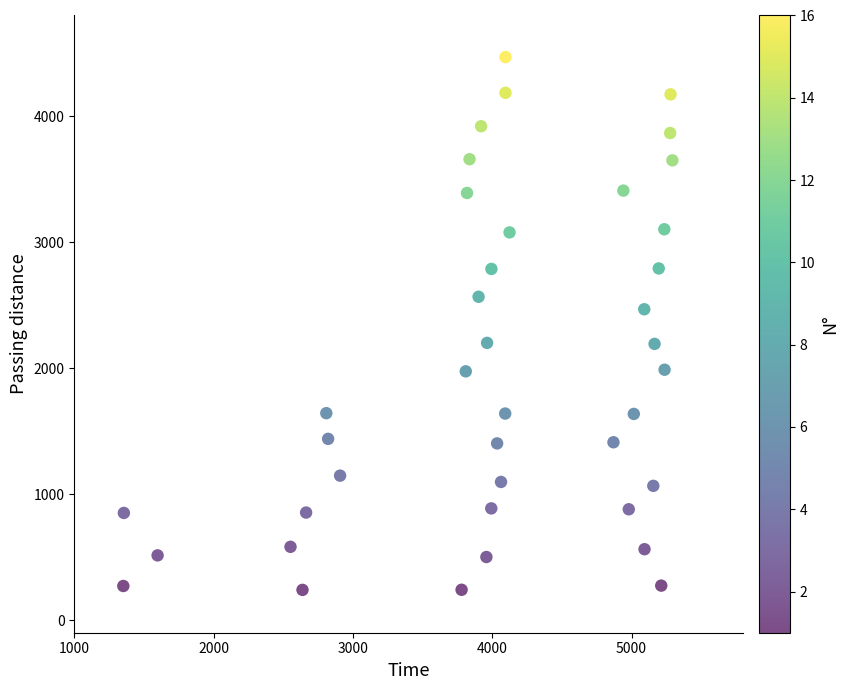

What is the range of X values (max minus min)?

3941